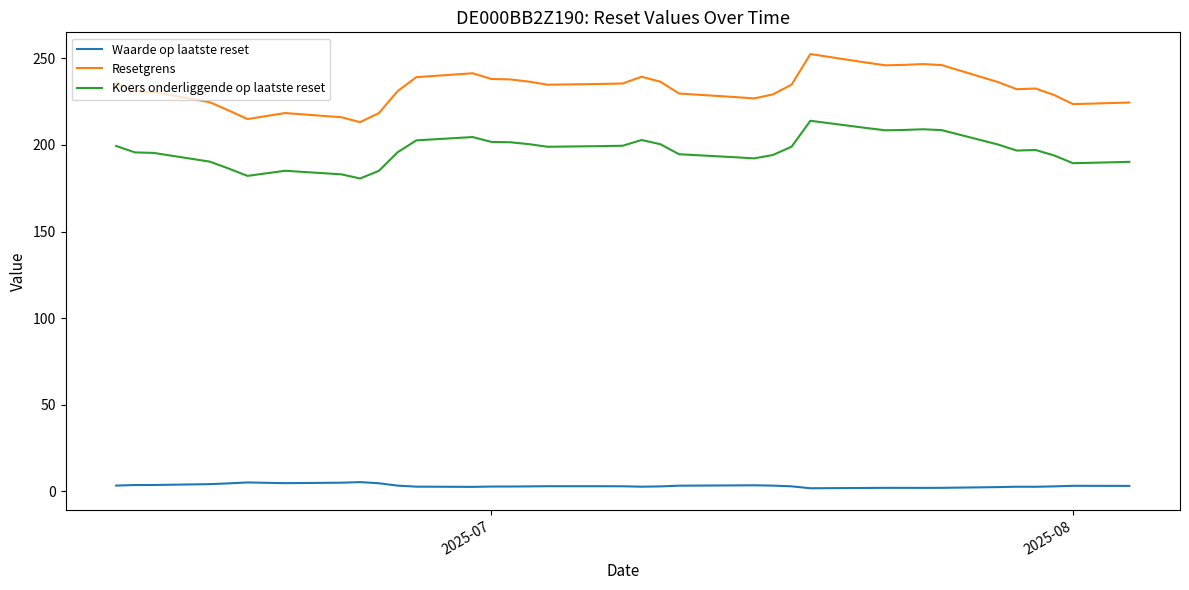

True or false: Koers onderliggende op laatste reset and Resetgrens intersect in this chart.

False